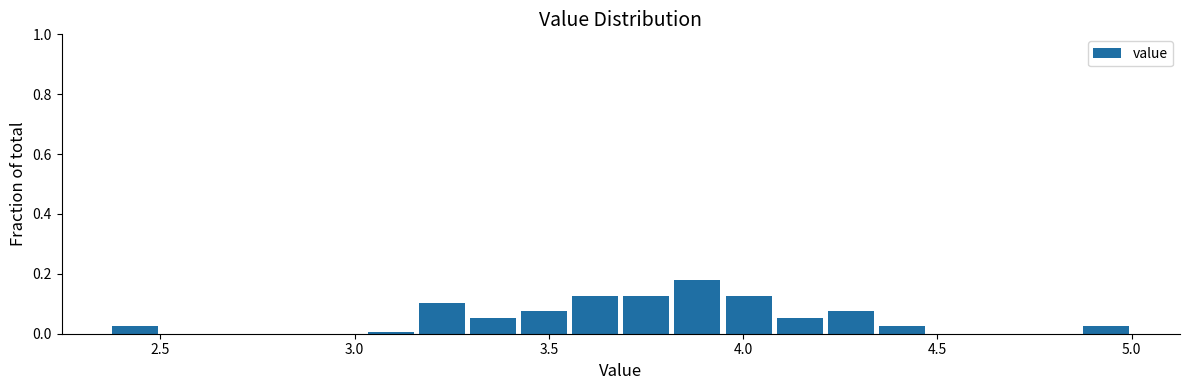

Around what value on the x-axis is the tallest bar? Give the approximate position of its centre, as read against the axis.

3.90